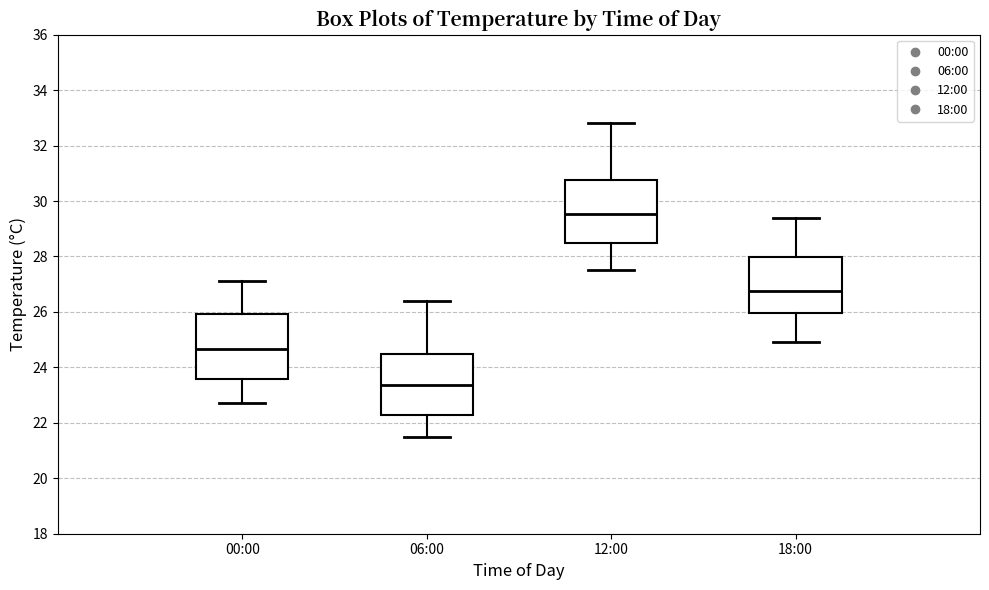

Where does the median line of the box for 18:00 sit on the y-axis? The values are not printed on the chart, so give them approximately, as read against the axis.

26.8